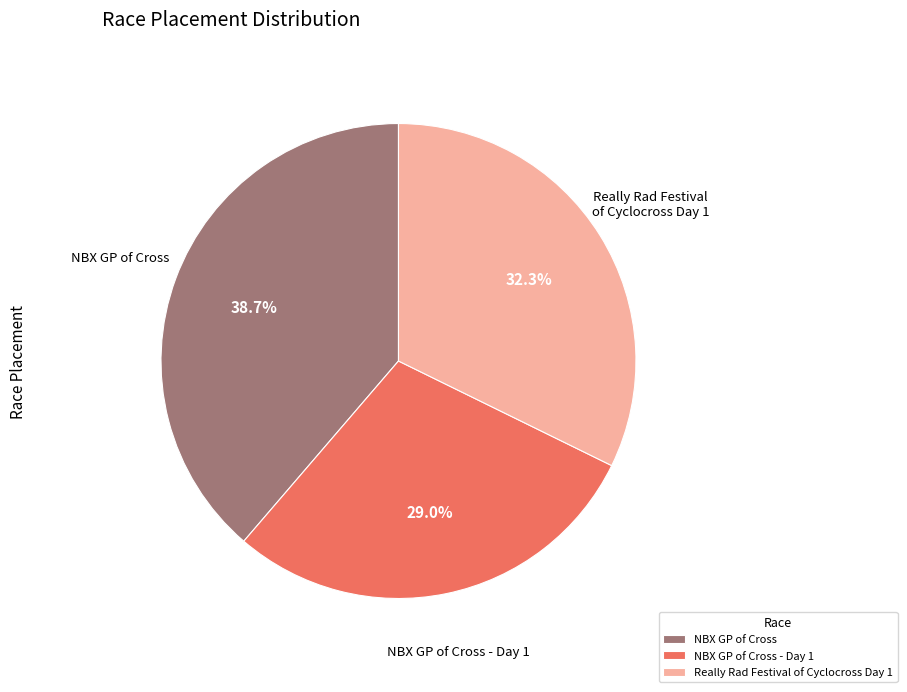

Is it true that NBX GP of Cross is 39% of the pie?

True